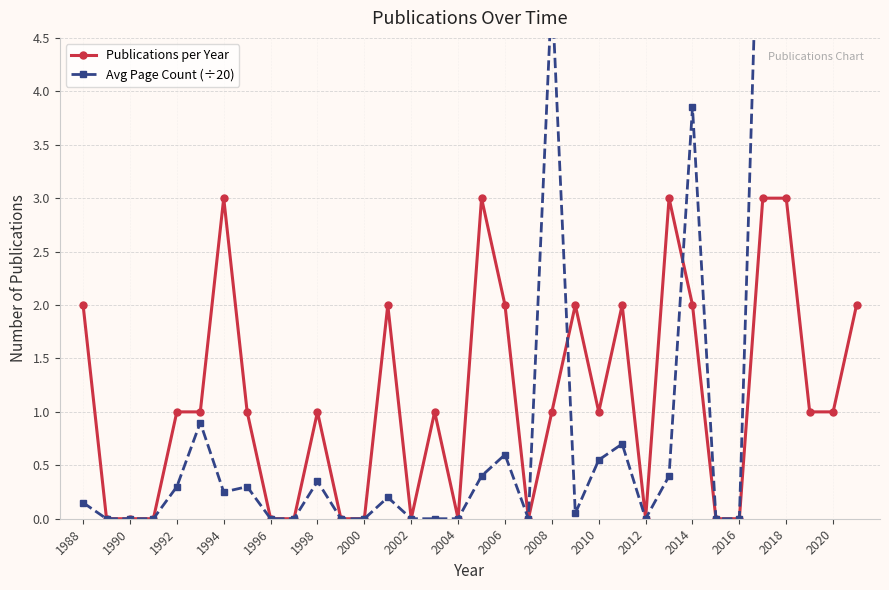

Count the Publications per Year values in the range 0 to 2.

29